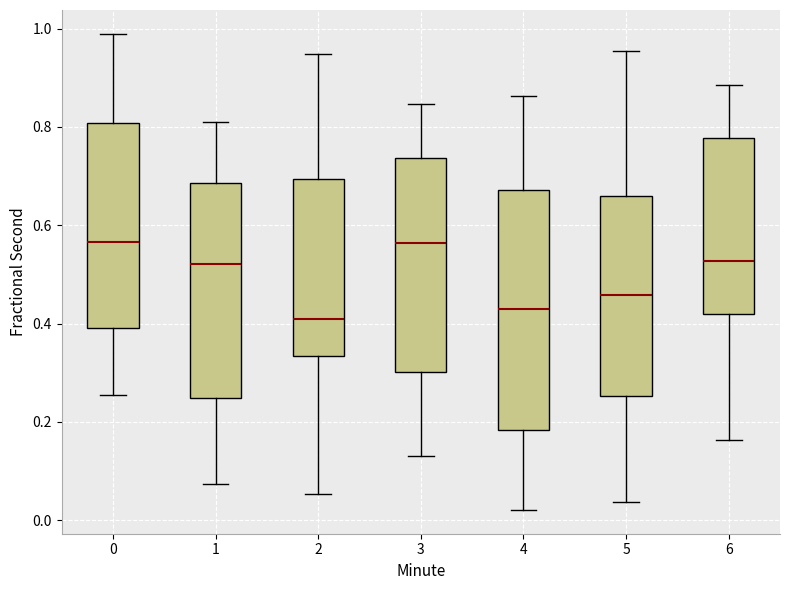

Reading left to right, read every box against the y-axis: the position of its median line, the range the box covers, and the ends of its whiskers. The values are not printed on the chart, so give them approximately, as read against the axis.

0: median 0.56, box 0.40 to 0.80, whiskers 0.26 to 0.98
1: median 0.52, box 0.24 to 0.68, whiskers 0.08 to 0.82
2: median 0.40, box 0.34 to 0.70, whiskers 0.06 to 0.94
3: median 0.56, box 0.30 to 0.74, whiskers 0.12 to 0.84
4: median 0.42, box 0.18 to 0.68, whiskers 0.02 to 0.86
5: median 0.46, box 0.26 to 0.66, whiskers 0.04 to 0.96
6: median 0.52, box 0.42 to 0.78, whiskers 0.16 to 0.88